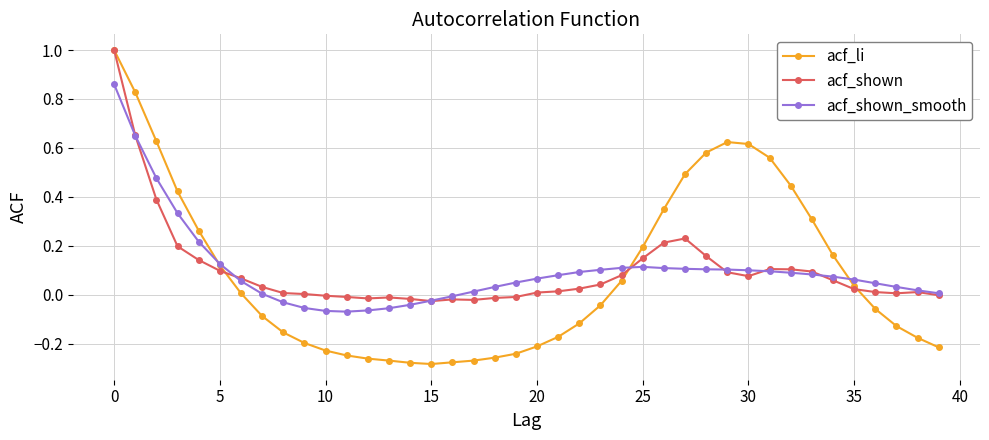

Does the chart have visible grid lines?

Yes